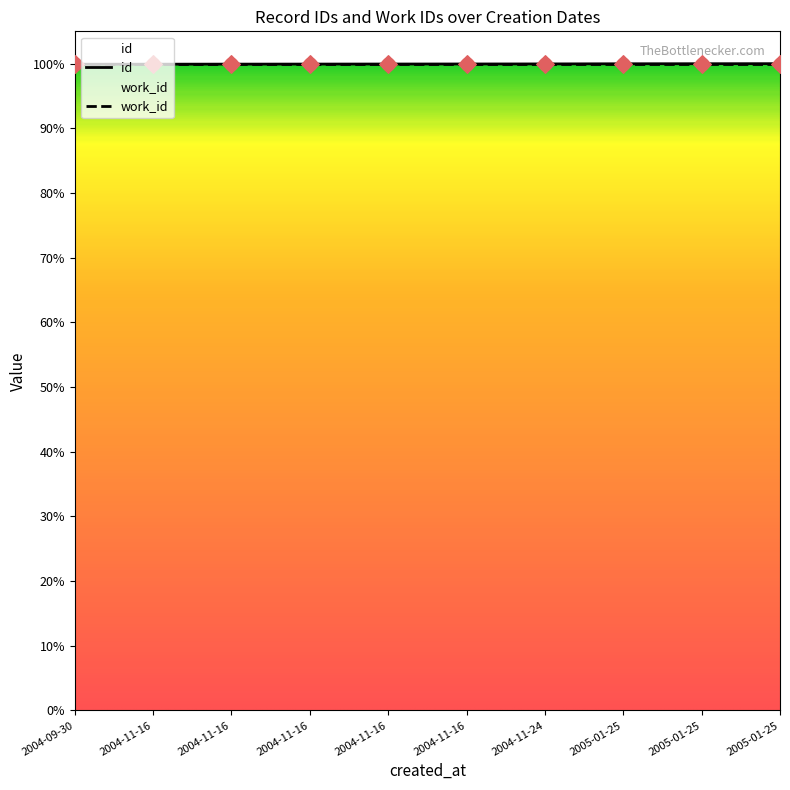

What is the ratio of the value at 2004-11-16 to the value at 2004-11-16?

1.0